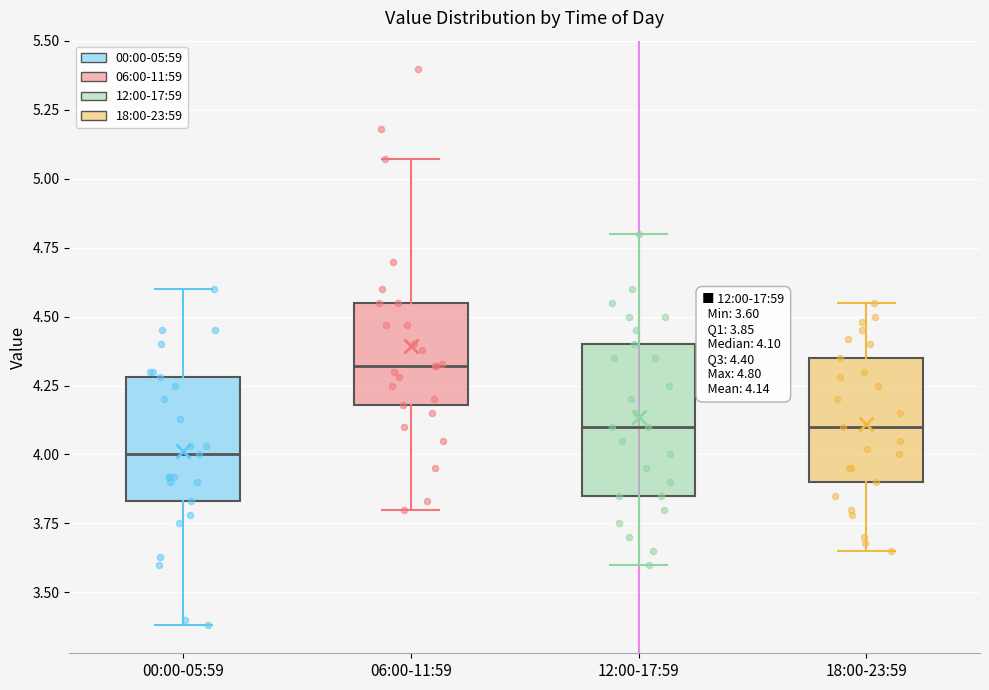

Which box is the tallest, from its lower edge to its upper edge?

12:00-17:59